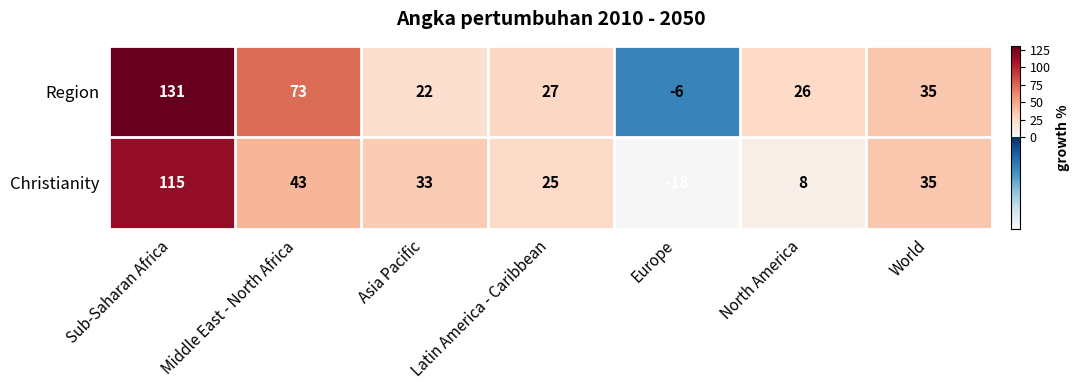

What is the difference between the highest and lowest values at Middle East - North Africa?

30